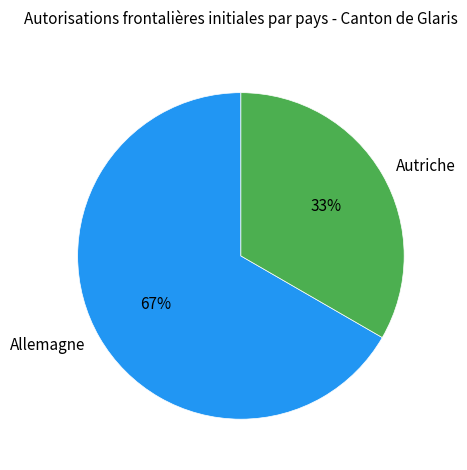

Which slice is the smallest?

Autriche